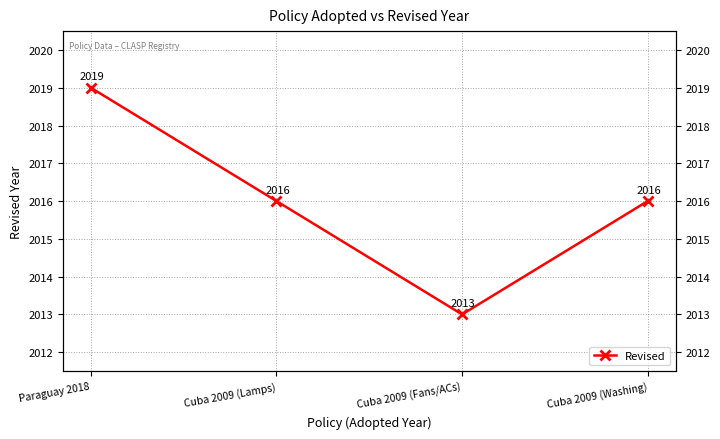

Rank the categories by value from lowest to highest.

Cuba 2009 (Fans/ACs), Cuba 2009 (Lamps), Cuba 2009 (Washing), Paraguay 2018